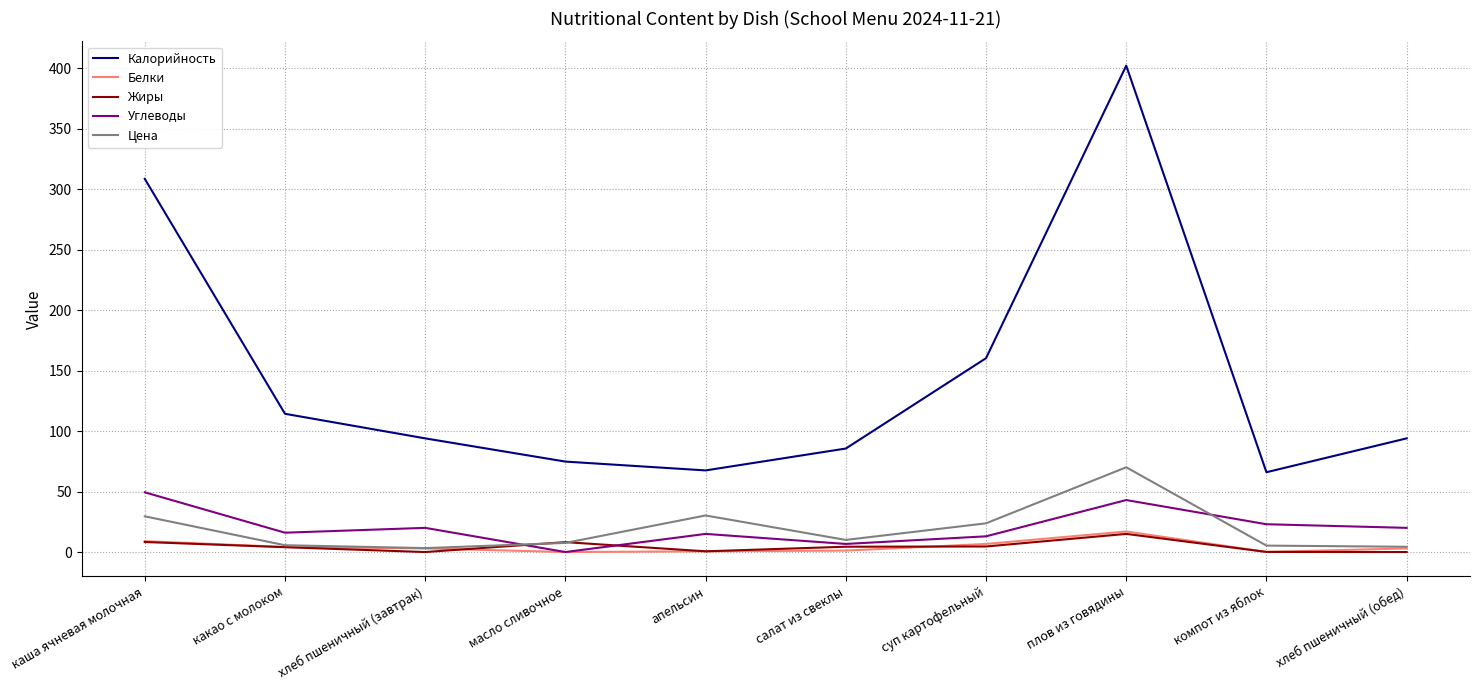

Which label corresponds to the largest value in the chart?

плов из говядины